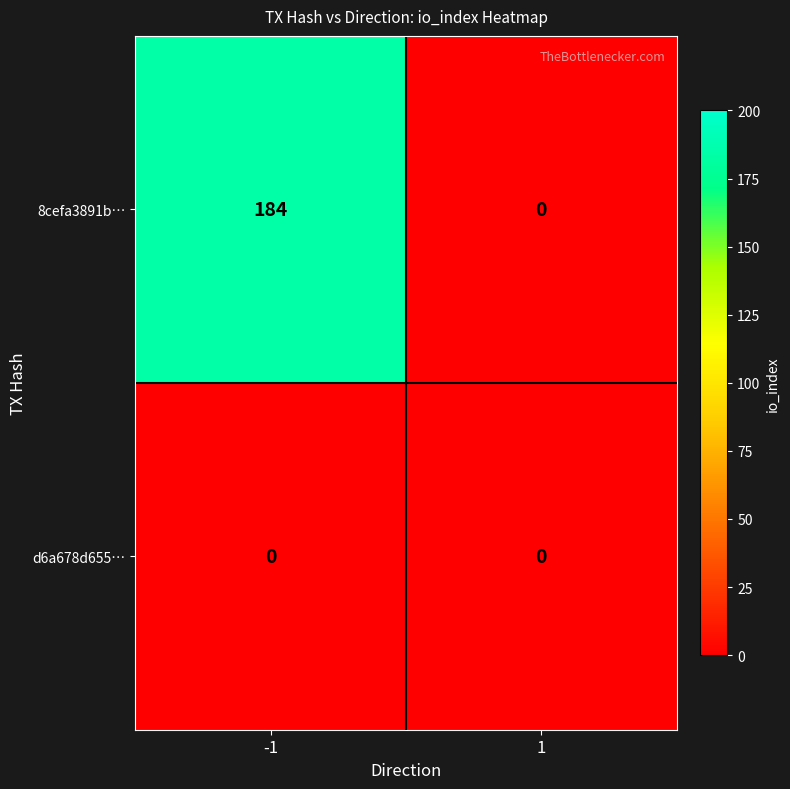

What is the difference between the 8cefa3891b… values at -1 and 1?

184